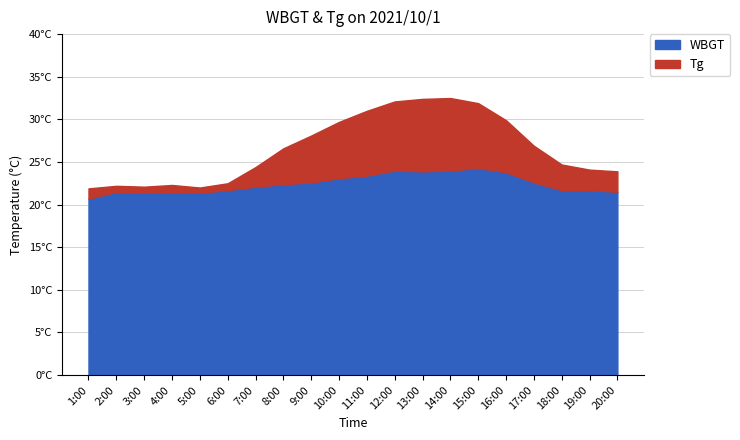

At which label is Tg closest to 27?

17:00